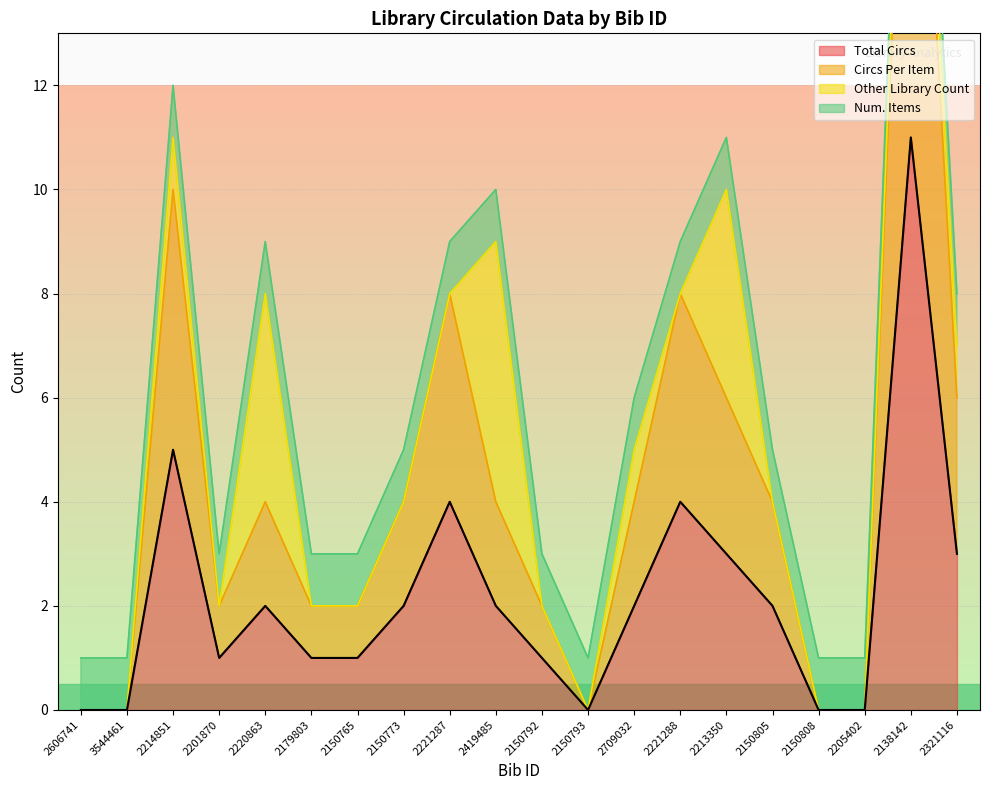

True or false: Total Circs and Circs Per Item intersect in this chart.

False